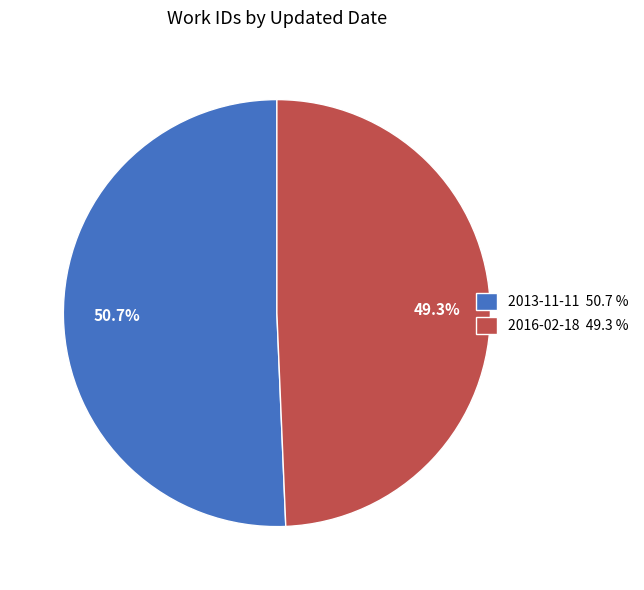

To the nearest percent, what is the combined percentage of 2013-11-11 and 2016-02-18?

100%